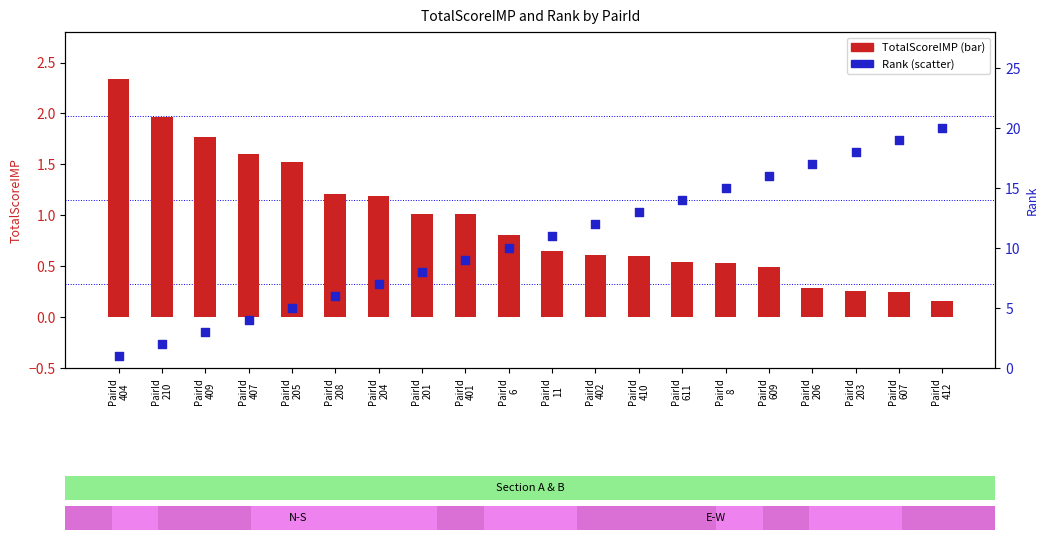

Which series has the largest total across all categories?

Rank